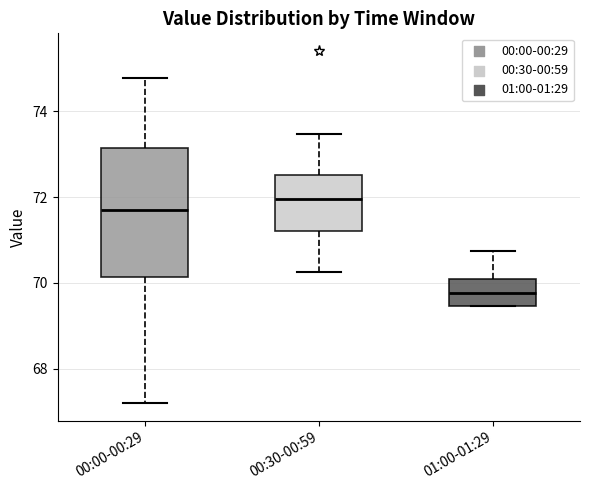

Where does the lower whisker of the box for 00:00-00:29 end on the y-axis? The values are not printed on the chart, so give them approximately, as read against the axis.

67.2